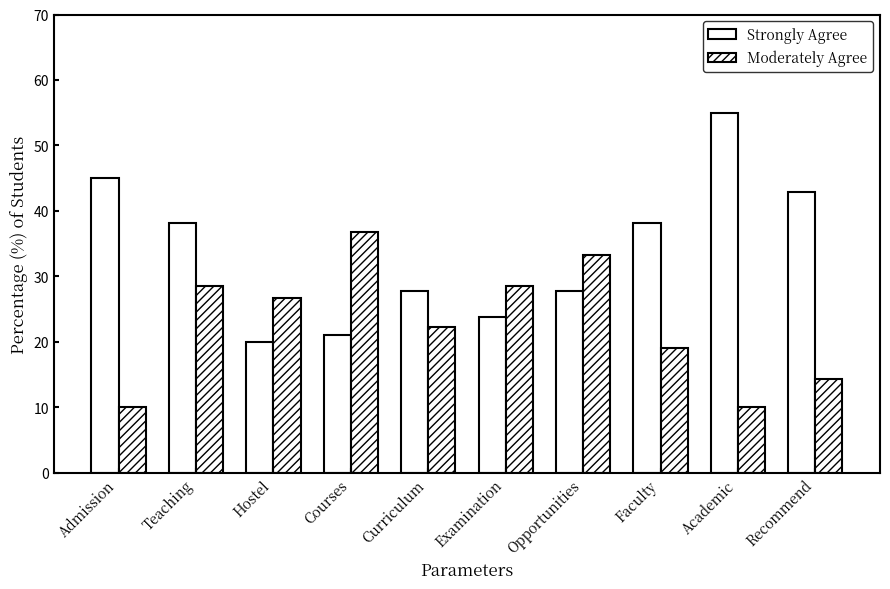

How many groups of bars are there?

10